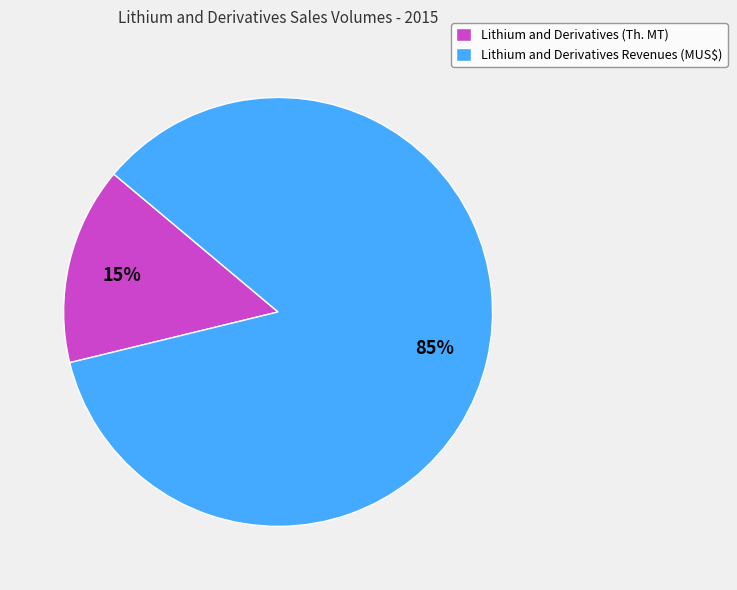

Which slice is the smallest?

Lithium and Derivatives (Th. MT)